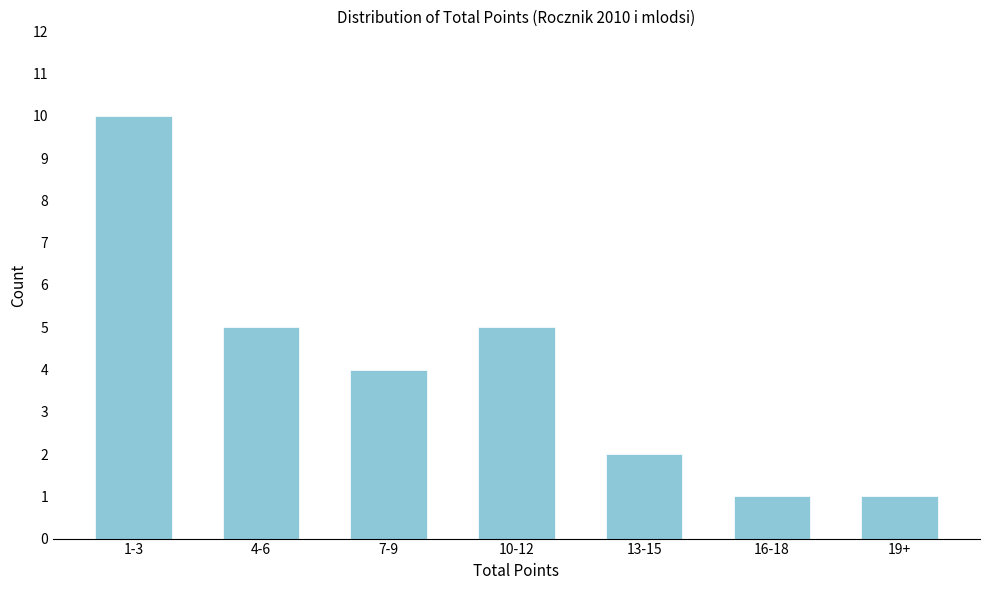

Reading left to right, what are all the values shown in this chart?

10	5	4	5	2	1	1